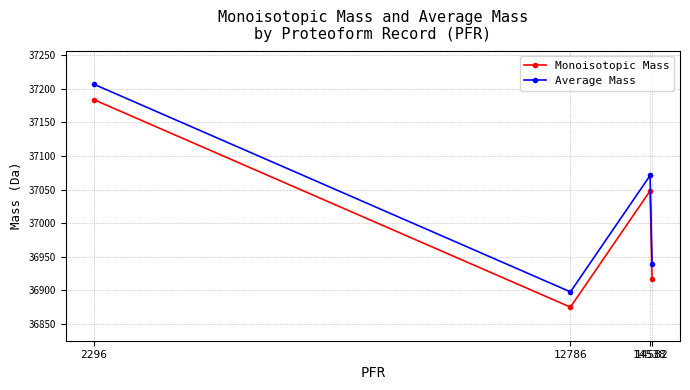

What are all the series names shown in the legend?

Monoisotopic Mass, Average Mass